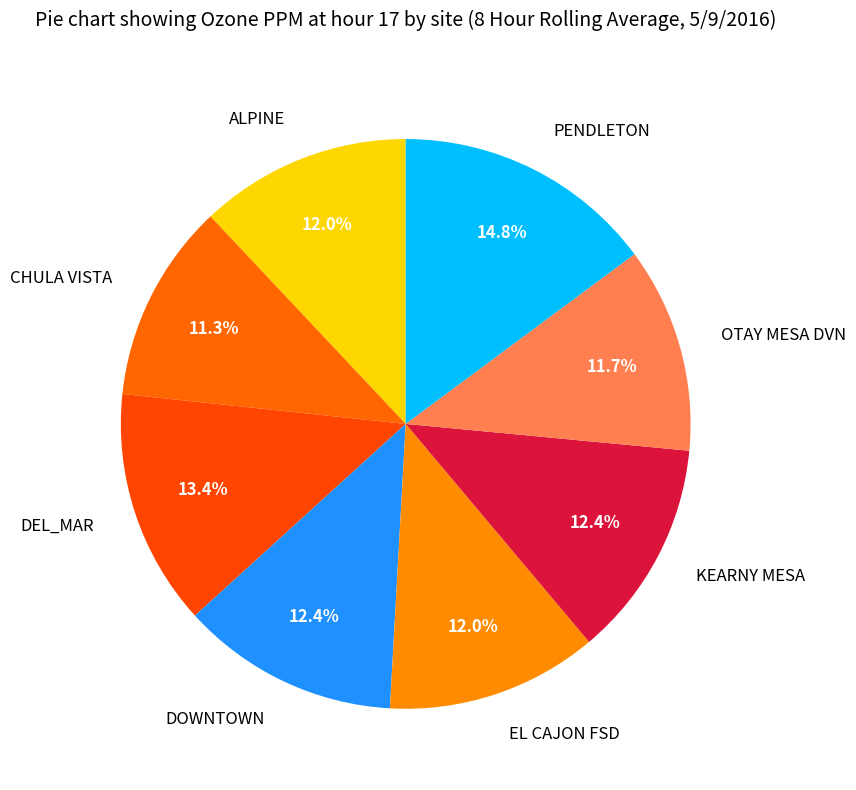

Is KEARNY MESA the majority of the pie?

No